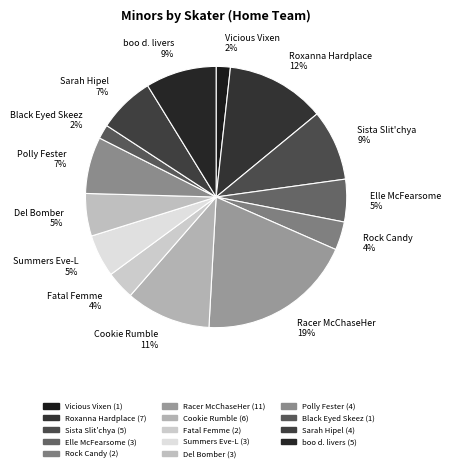

To the nearest percent, what portion does Roxanna Hardplace represent?

12%